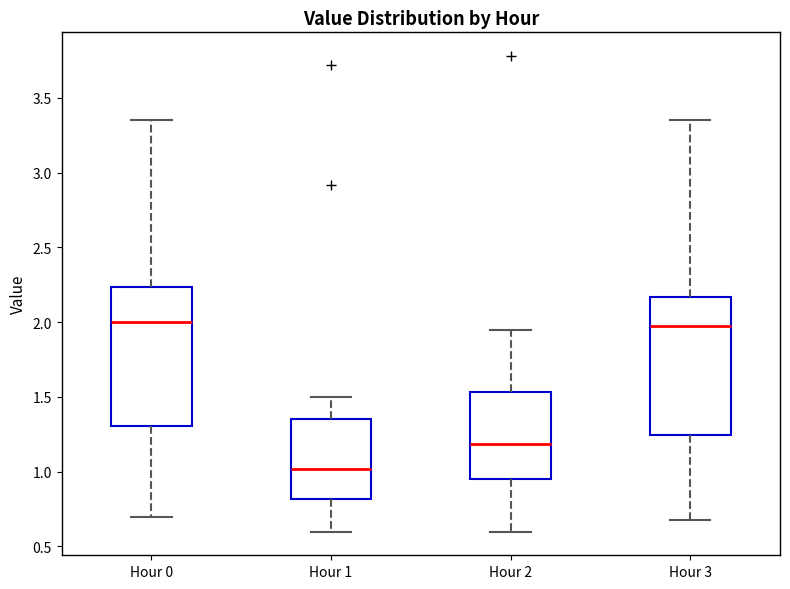

Reading left to right, transcribe this box plot: for each box, give where its median line is, the range the box spans, and where its two whiskers end, as read against the y-axis. The values are not printed on the chart, so give them approximately, as read against the axis.

Hour 0: median 2.00, box 1.30 to 2.25, whiskers 0.70 to 3.35
Hour 1: median 1.00, box 0.80 to 1.35, whiskers 0.60 to 1.50
Hour 2: median 1.20, box 0.95 to 1.55, whiskers 0.60 to 1.95
Hour 3: median 2.00, box 1.25 to 2.15, whiskers 0.70 to 3.35